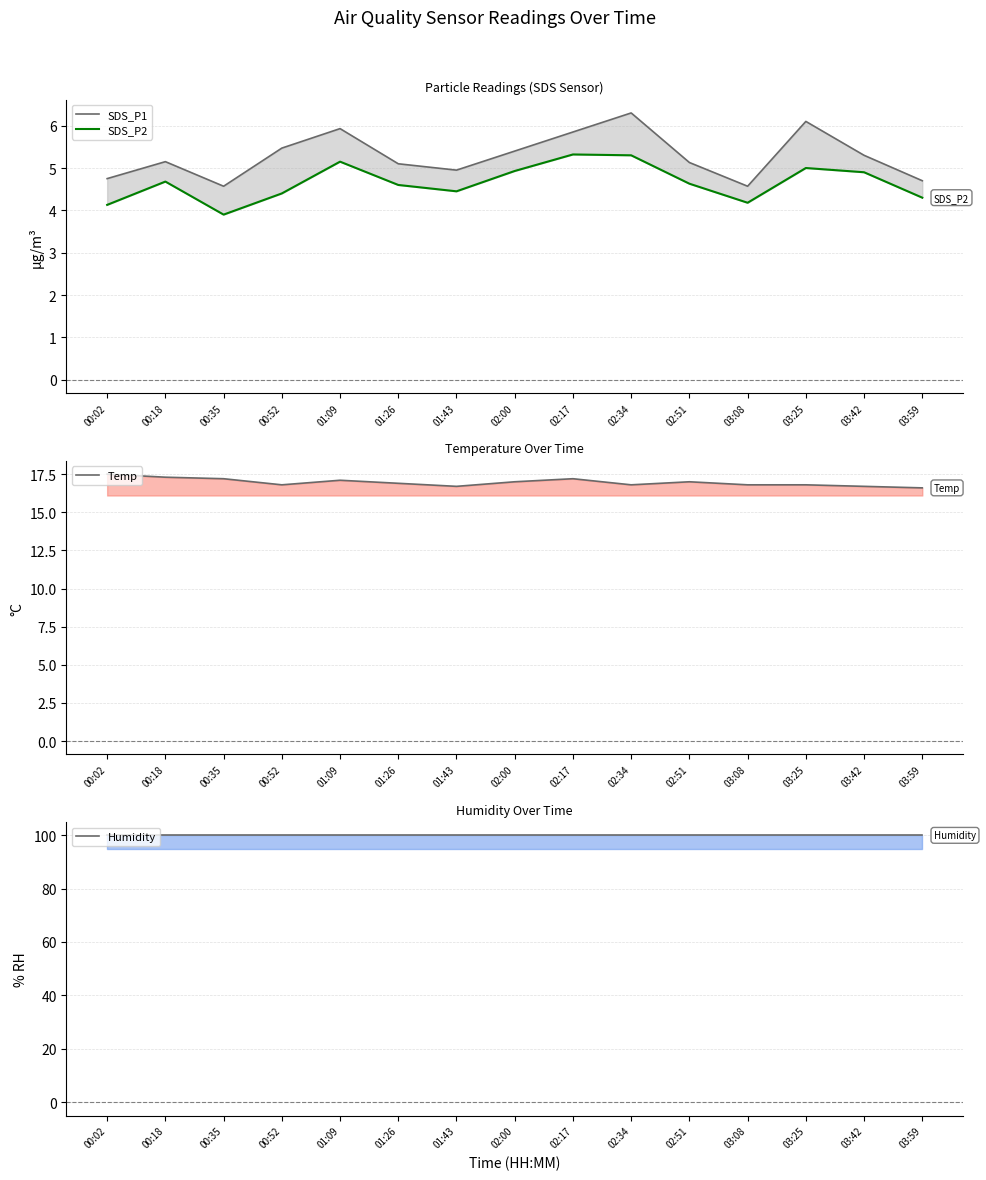

The SDS_P2 series shows 5.2 at 01:09. True or false?

True